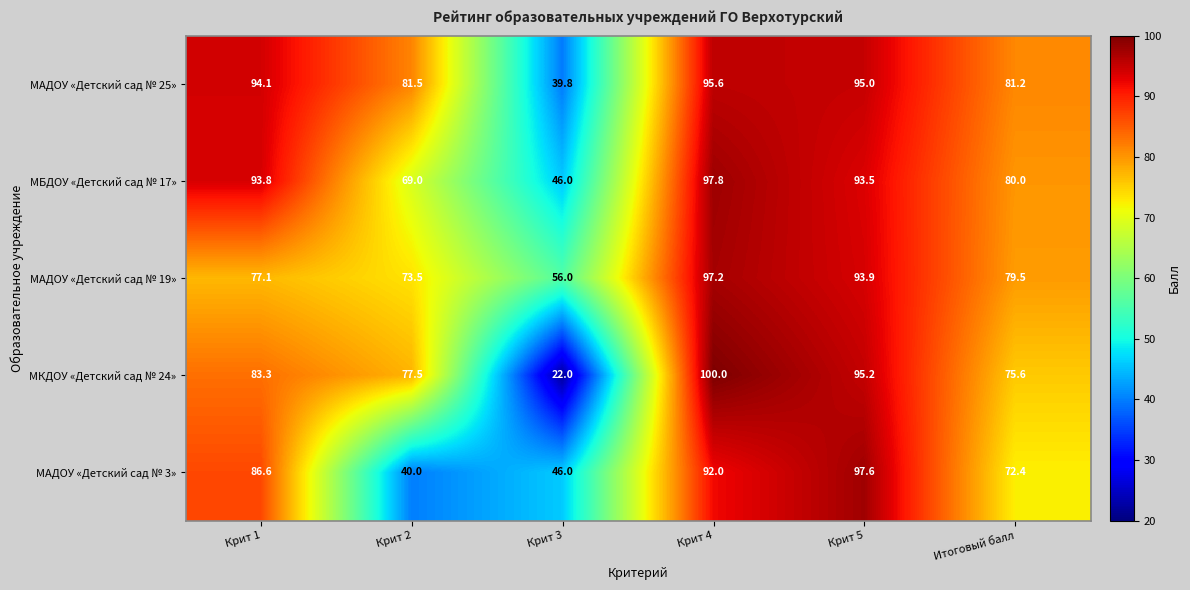

The МАДОУ «Детский сад № 19» series shows 77.1 at Крит 1. True or false?

True